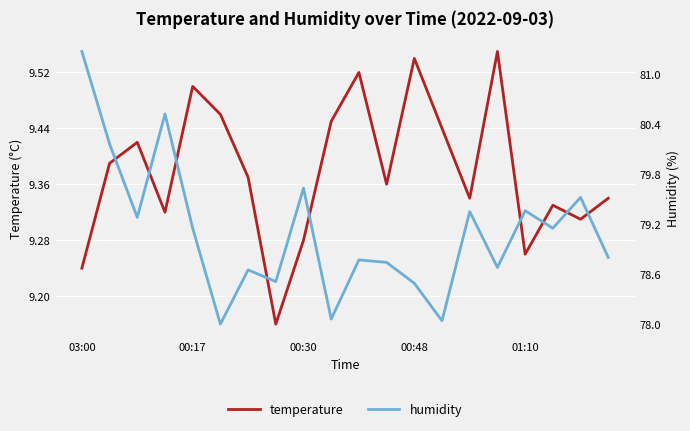

Which category has the lowest value in the humidity series?

5